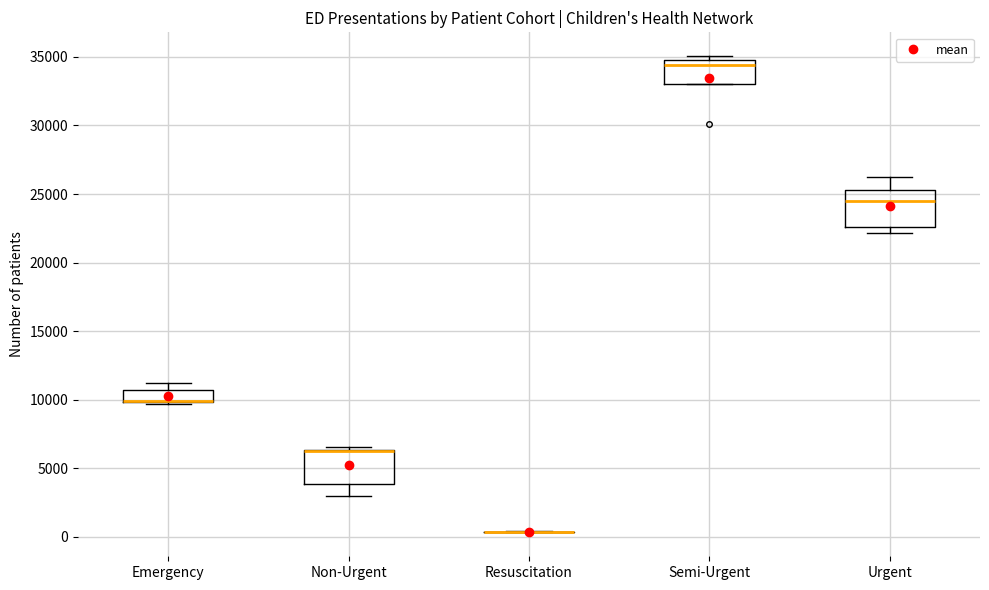

Reading left to right, transcribe this box plot: for each box, give where its median line is, the range the box spans, and where its two whiskers end, as read against the y-axis. The values are not printed on the chart, so give them approximately, as read against the axis.

Emergency: median 10000 (drawn on the box's lower edge), box 10000 to 10500, whiskers 9500 to 11000
Non-Urgent: median 6500 (drawn on the box's upper edge), box 4000 to 6500, whiskers 3000 to 6500 (just above the box's upper edge)
Resuscitation: box collapsed to a line at 500, whiskers 500 to 500
Semi-Urgent: median 34500 (just below the box's upper edge), box 33000 to 34500, whiskers 33000 to 35000
Urgent: median 24500, box 22500 to 25500, whiskers 22000 to 26000